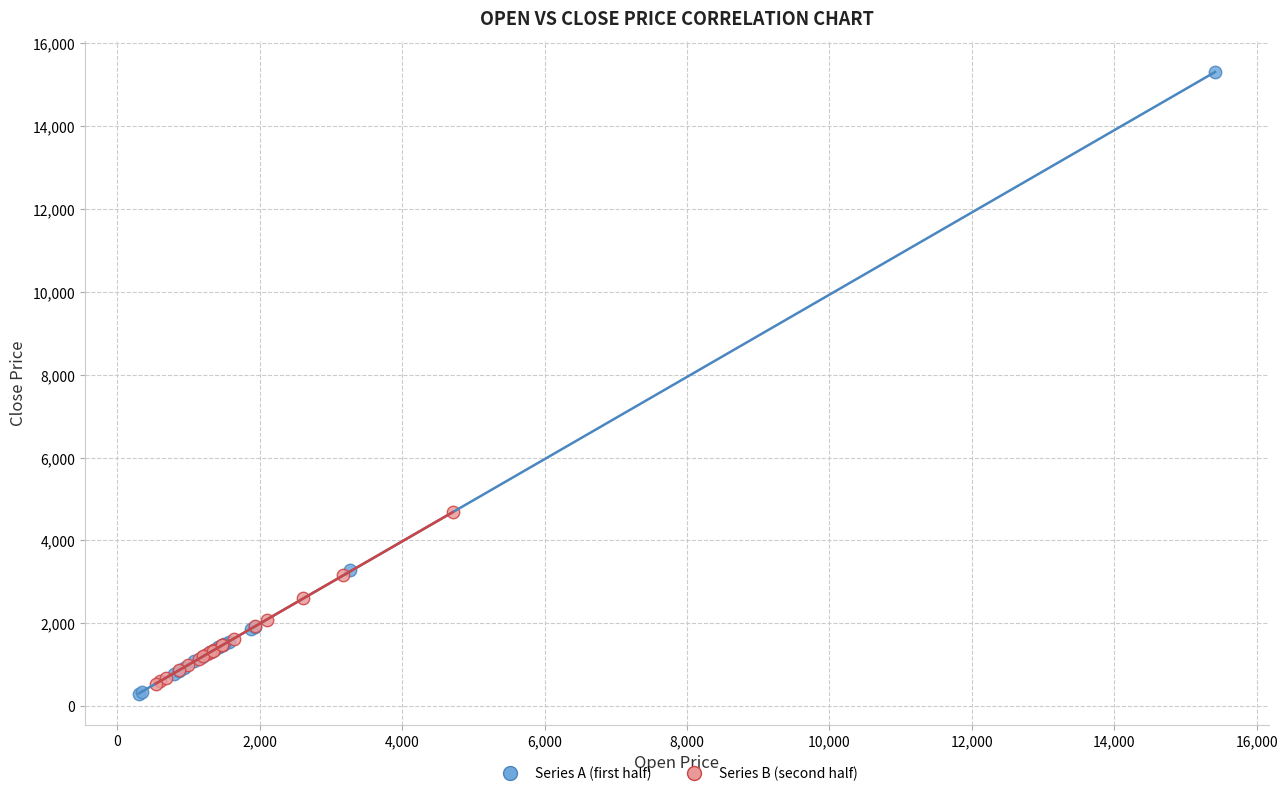

Which series reaches the minimum Y coordinate?

Series A (first half)